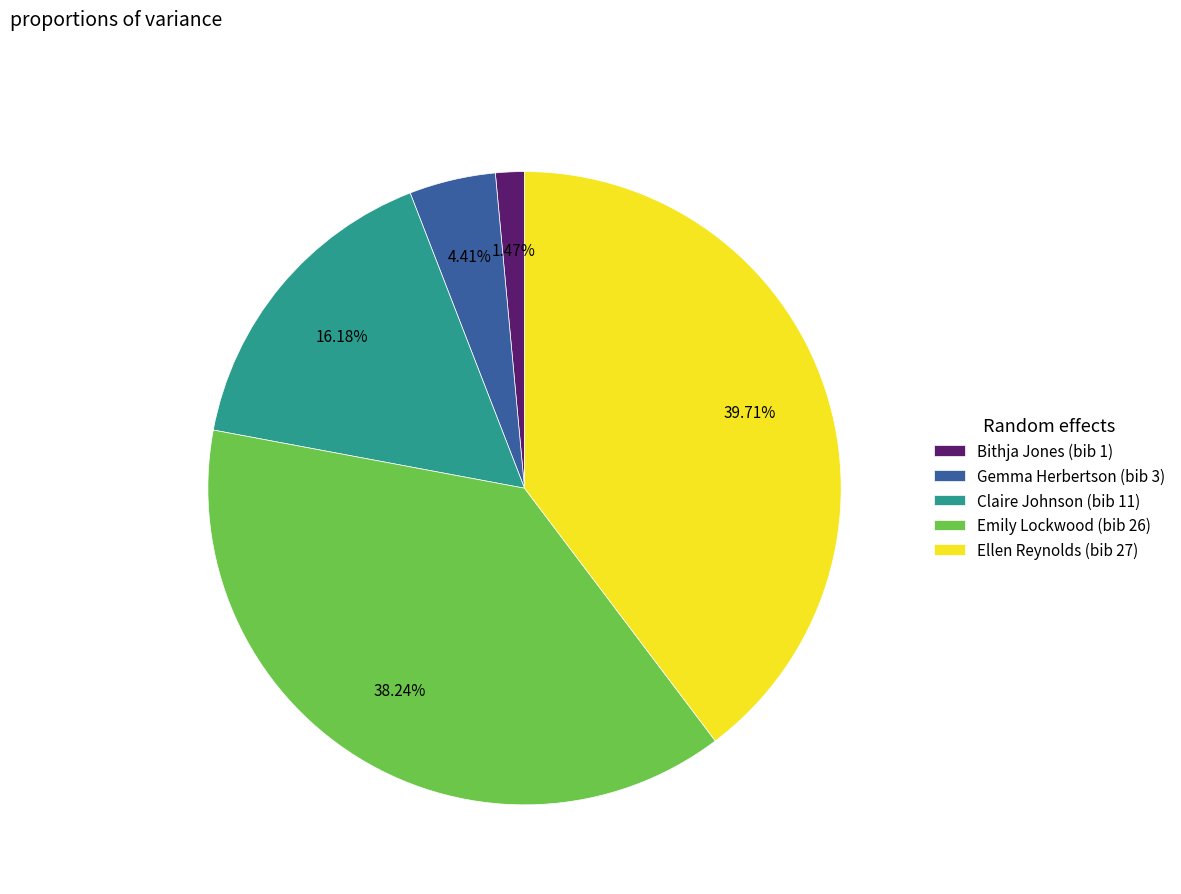

Combined, do Claire Johnson (bib 11) and Emily Lockwood (bib 26) account for over 50%?

Yes